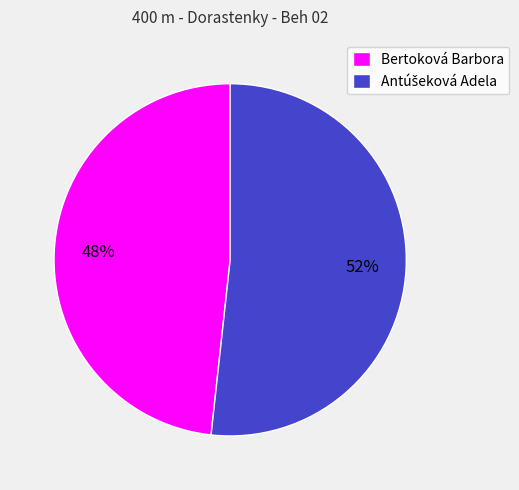

Which slice is the smallest?

Bertoková Barbora